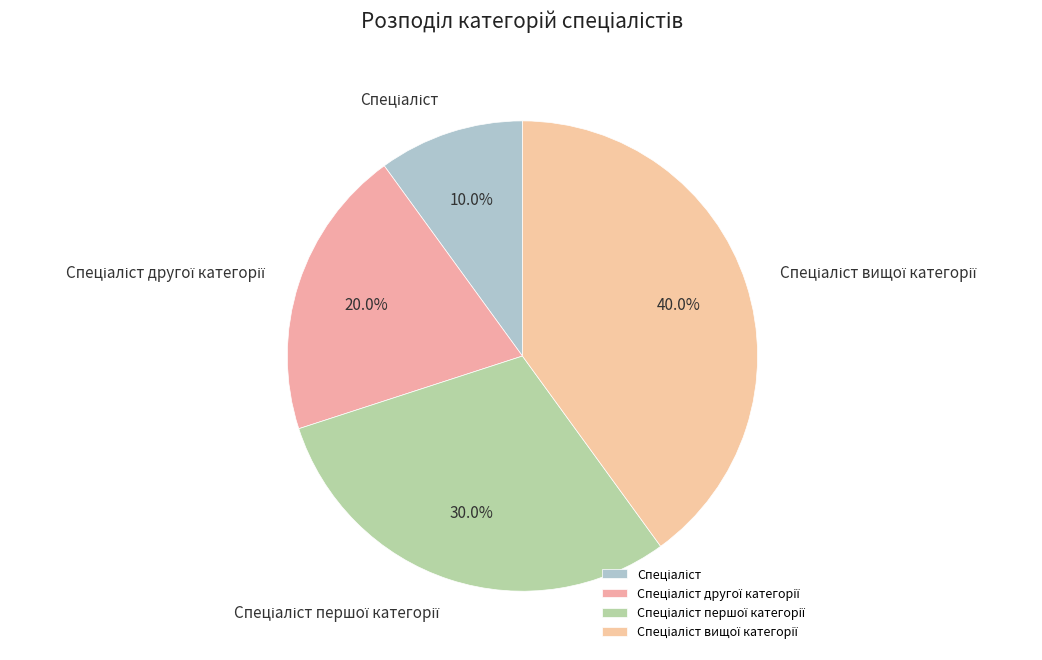

Is there a majority slice in this chart?

No